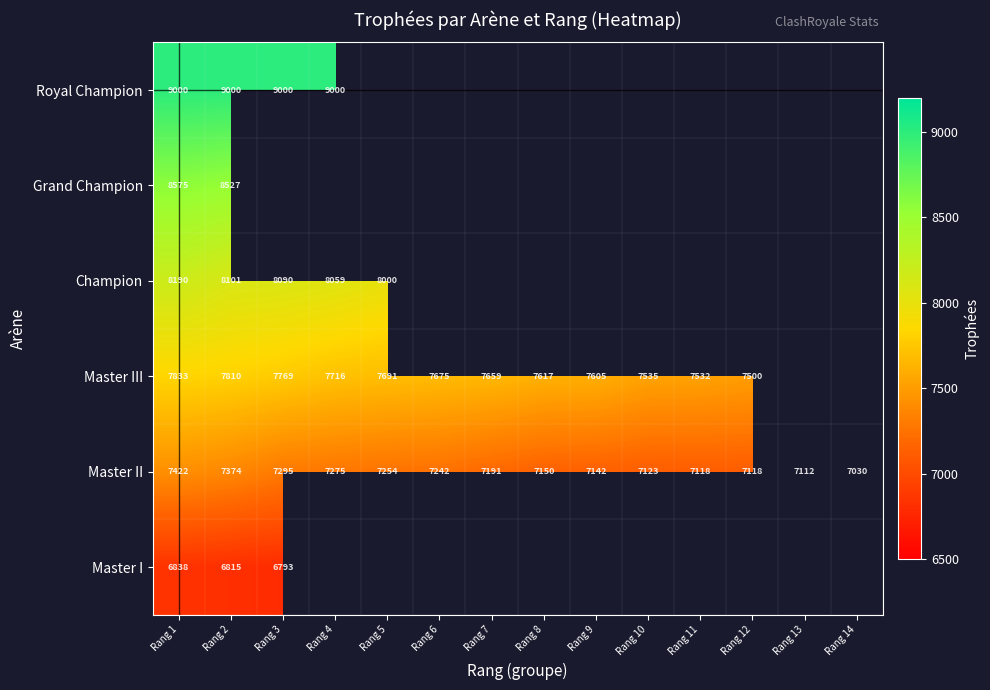

Is it true that Master II equals 7242 at Rang 6?

True